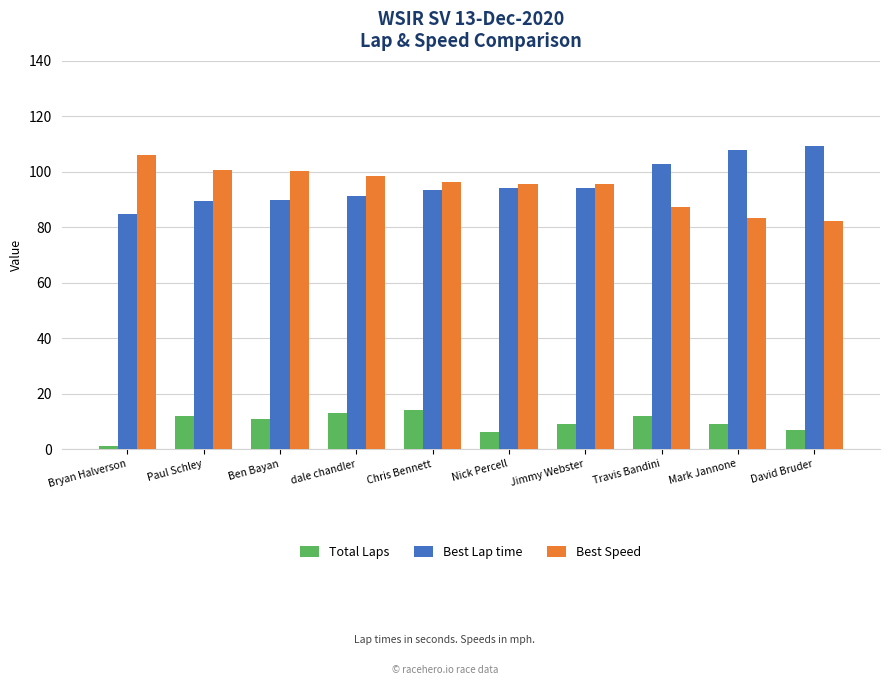

At which label does Best Lap time reach its peak?

David Bruder